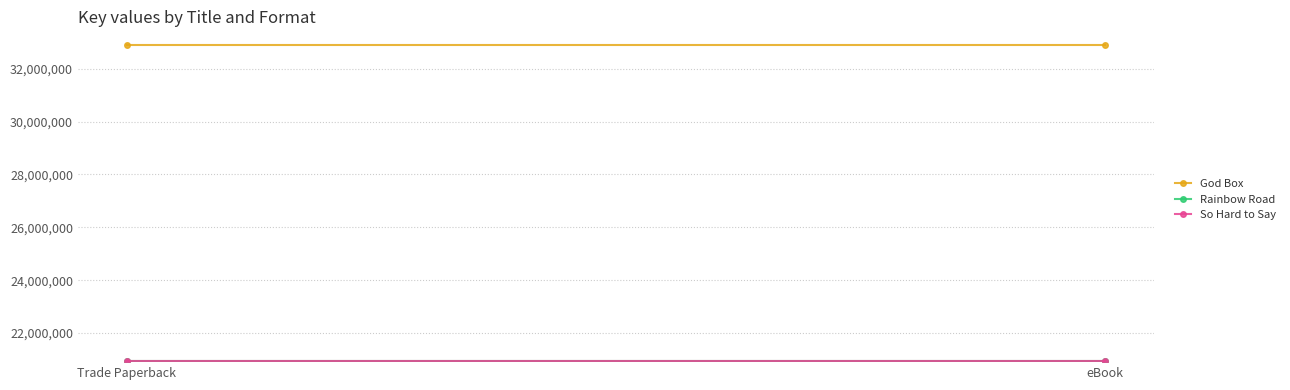

What value does the God Box series have at eBook?

32907829